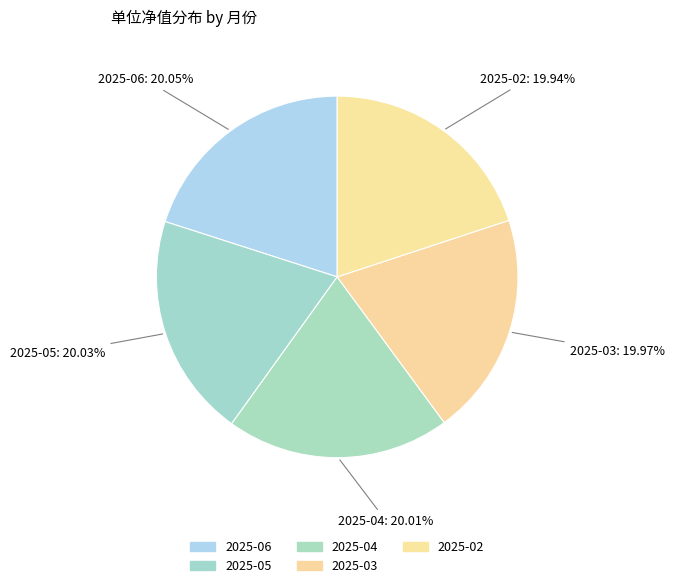

To the nearest percent, what is the average slice percentage?

20%